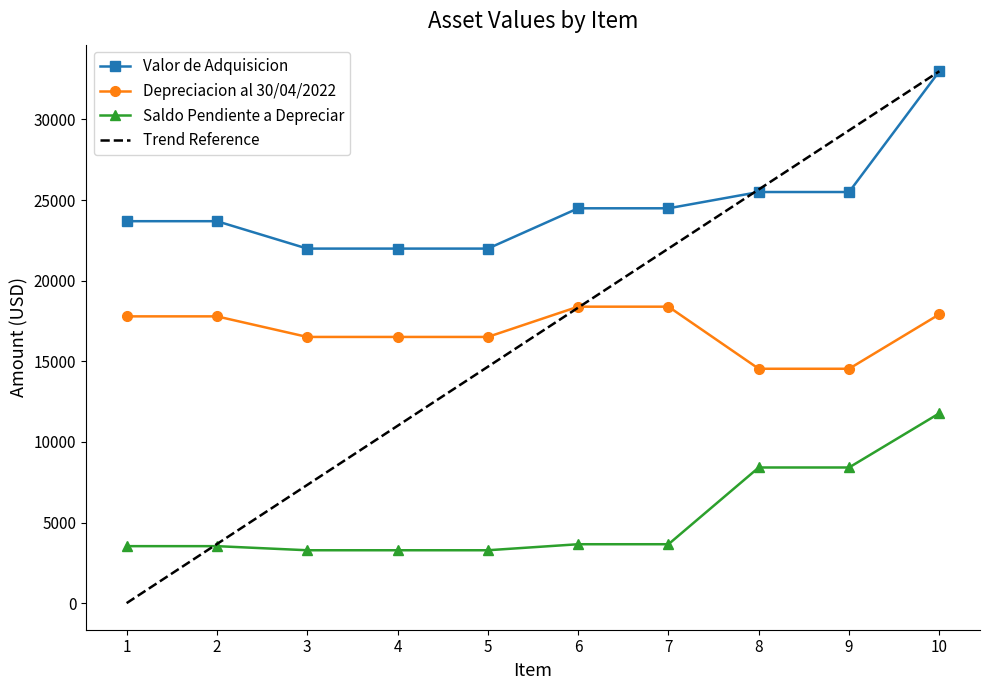

What is the minimum value for Valor de Adquisicion?

21990